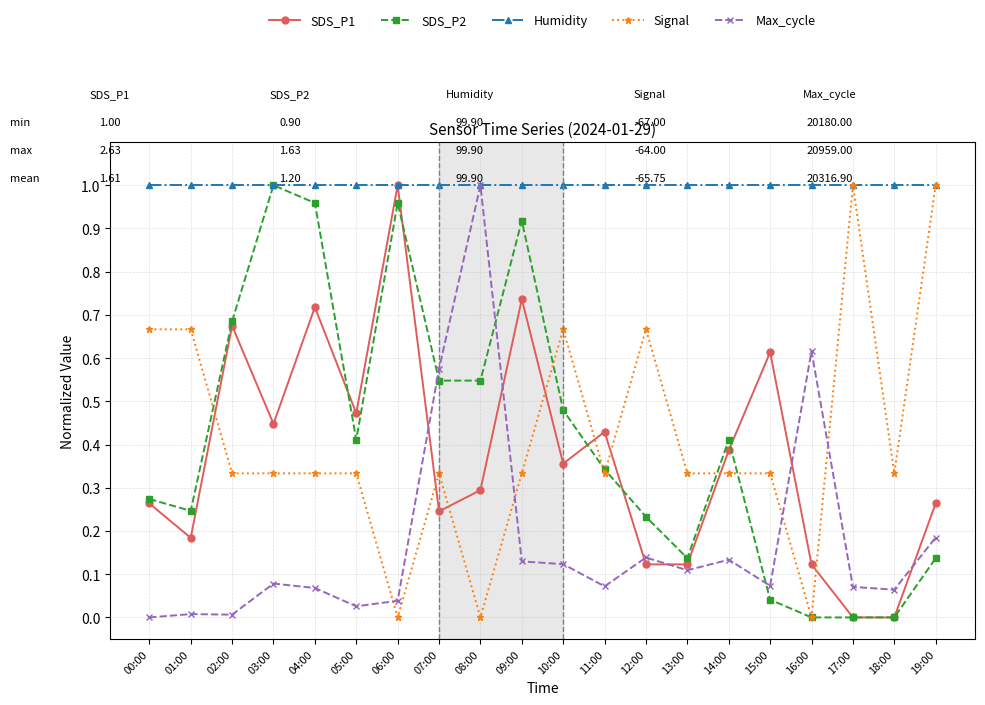

What is the label of the 19th point from the right?

01:00